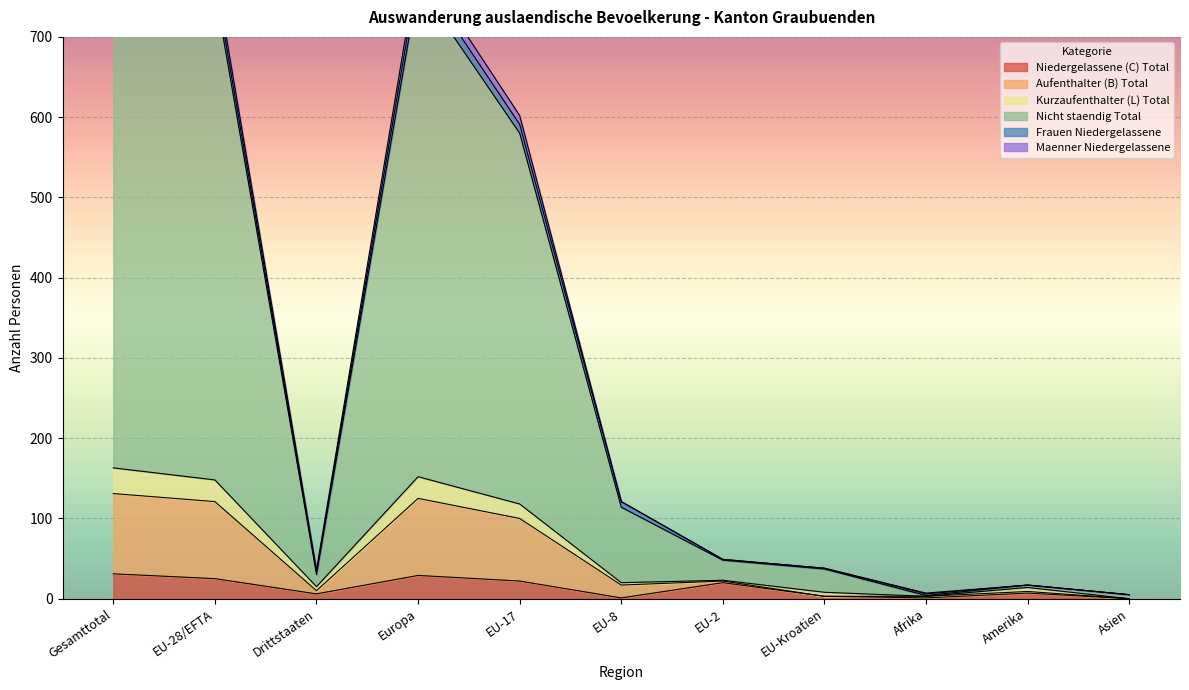

Is it true that Niedergelassene (C) Total equals 22 at EU-17?

True